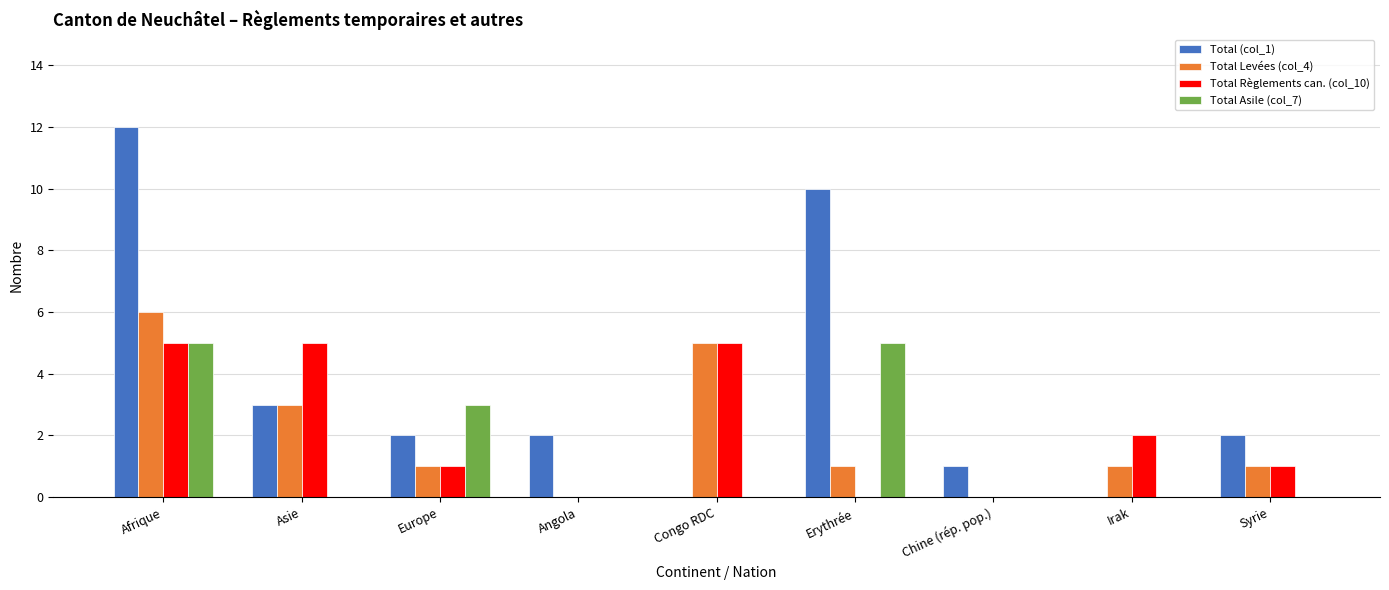

Between Congo RDC and Irak, which series saw the biggest shift?

Total Levées (col_4)